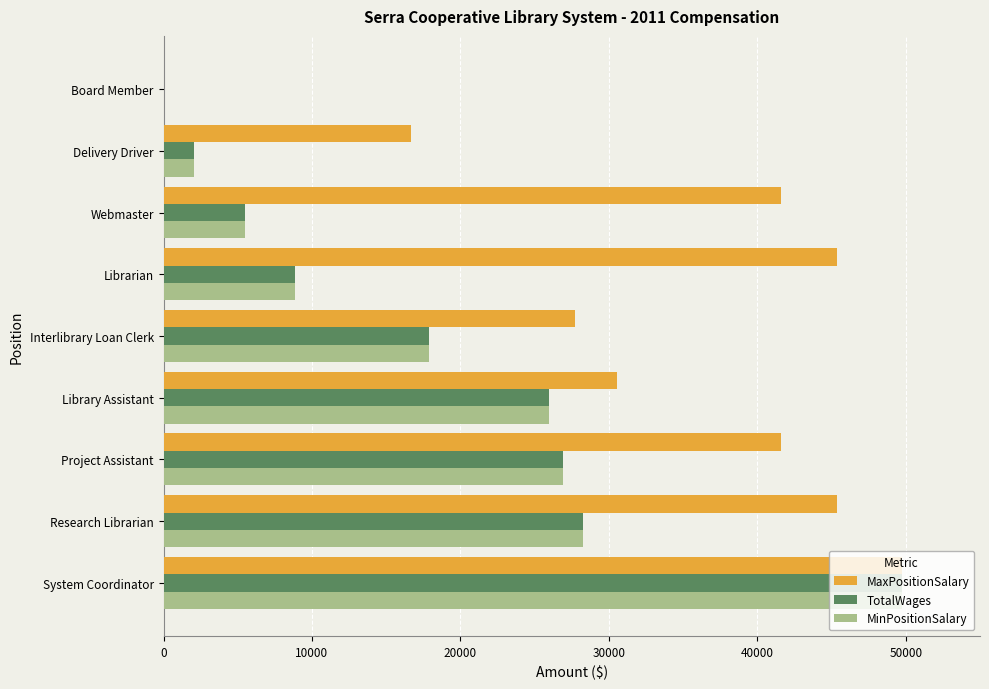

What is the sum of all MinPositionSalary values?

165108